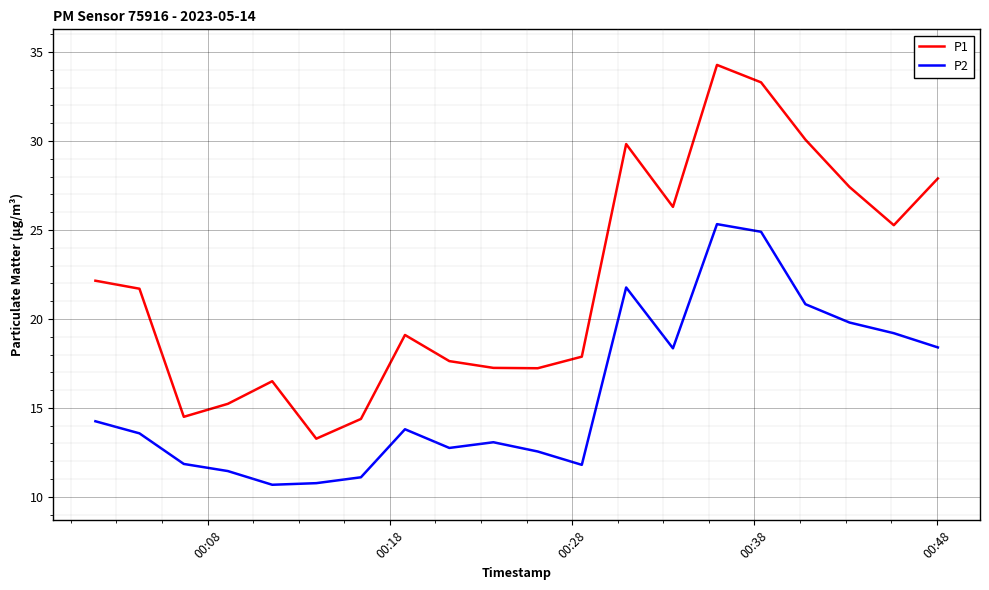

Rank the series by their average value, from highest to lowest.

P1, P2